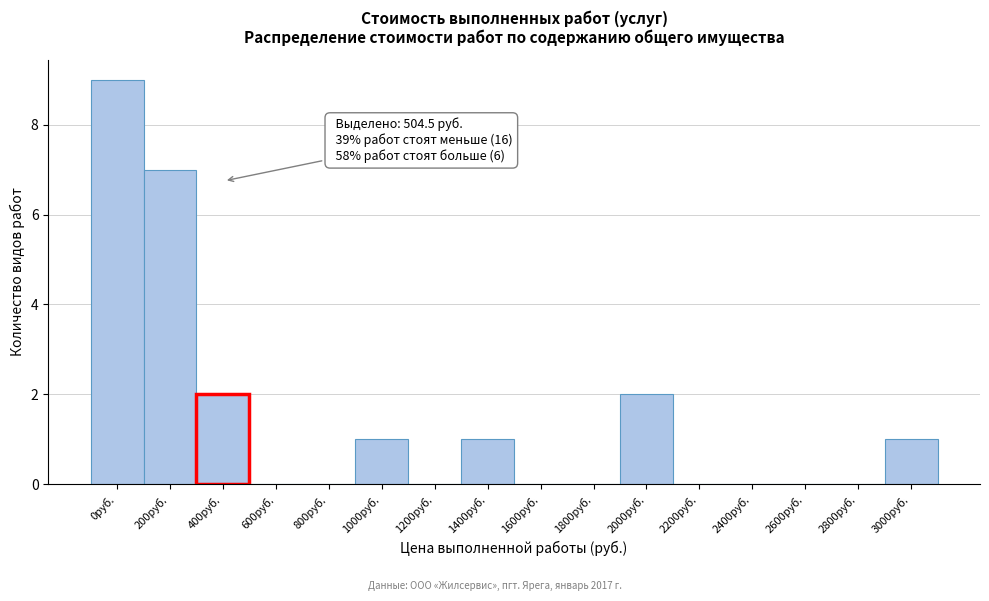

Reading right to left, extract all data points from this chart.

3000руб.=1	2800руб.=0	2600руб.=0	2400руб.=0	2200руб.=0	2000руб.=2	1800руб.=0	1600руб.=0	1400руб.=1	1200руб.=0	1000руб.=1	800руб.=0	600руб.=0	400руб.=2	200руб.=7	0руб.=9